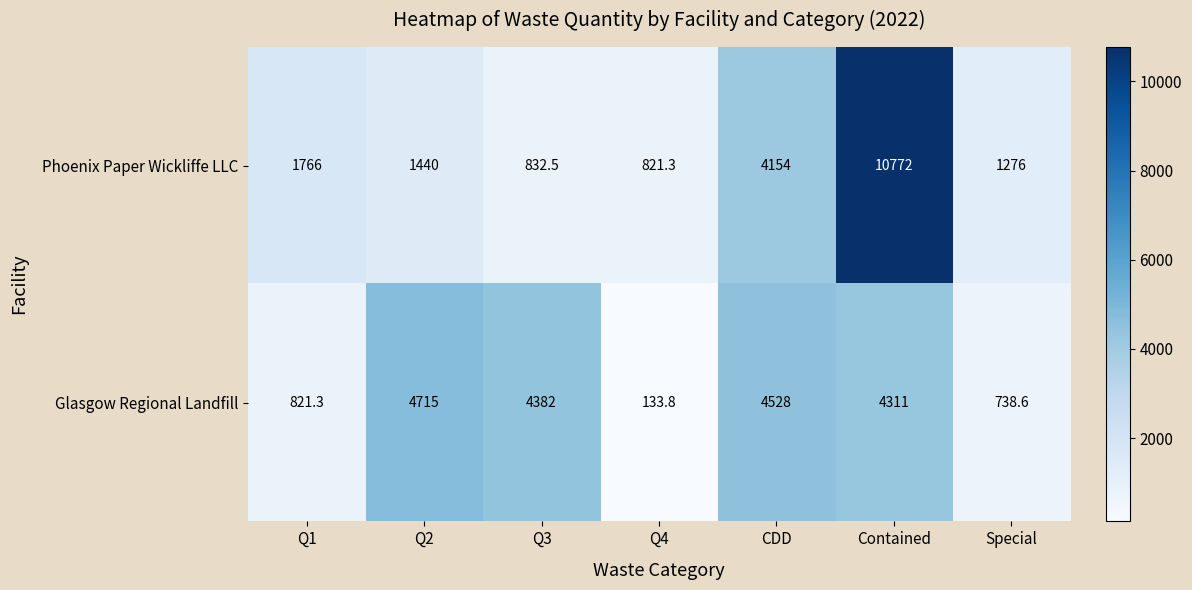

What is the greatest value displayed?

10772.0